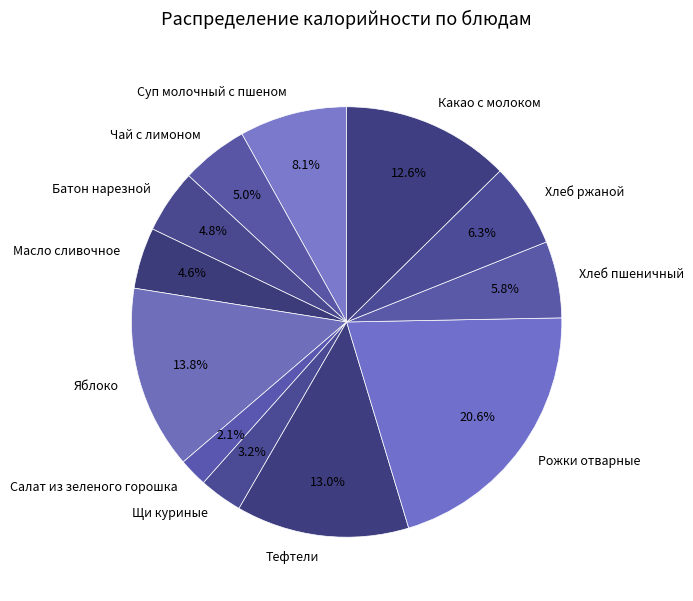

Does Какао с молоком represent more than half of the total?

No